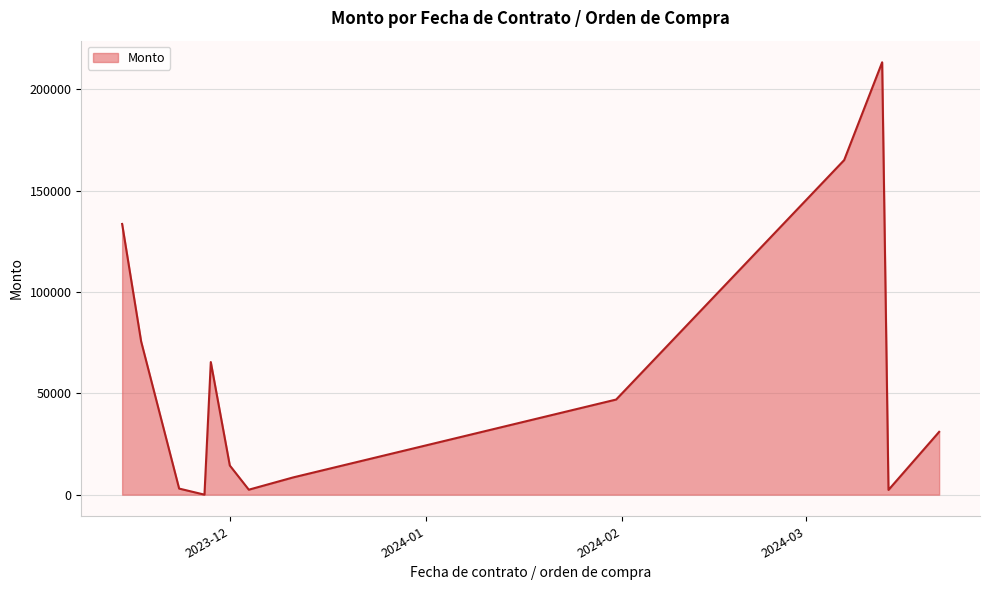

What is the greatest value displayed?

213408.9